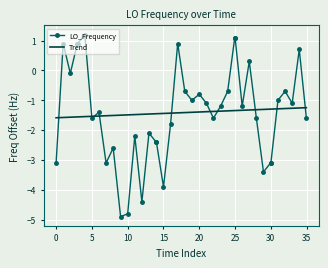

How many intersections are there between Trend and LO_Frequency?

10